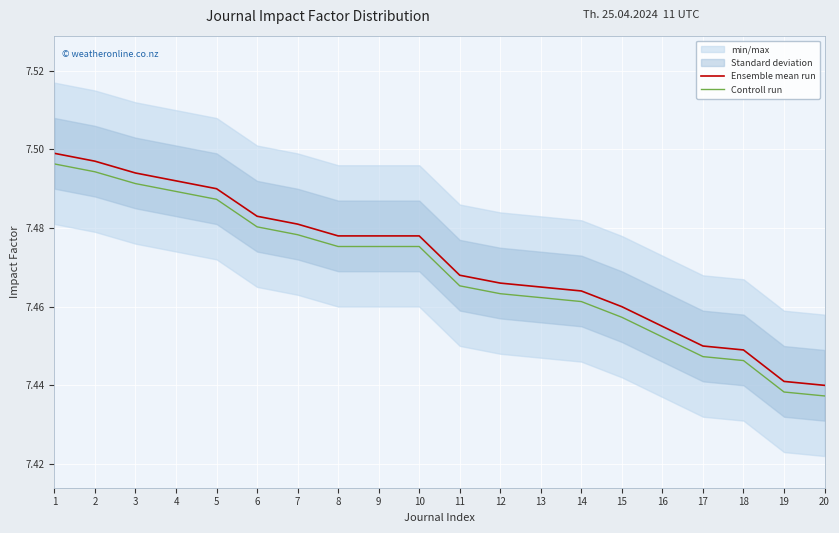

True or false: Controll run has more than 1 points higher than both neighbors.

False